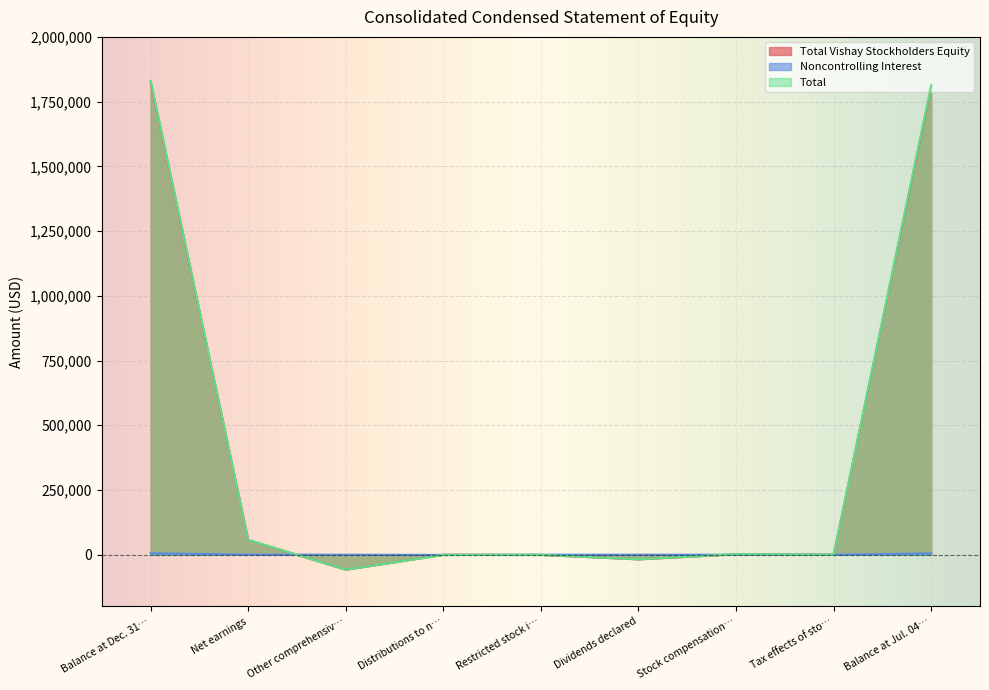

True or false: Total Vishay Stockholders Equity has more than 1 interior local peaks.

True